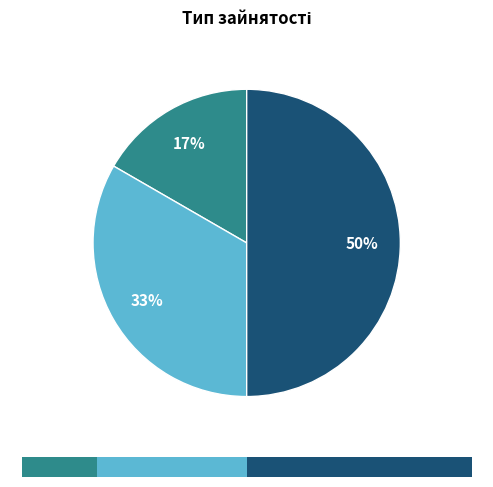

To the nearest percent, what portion does Основне місце роботи represent?

17%